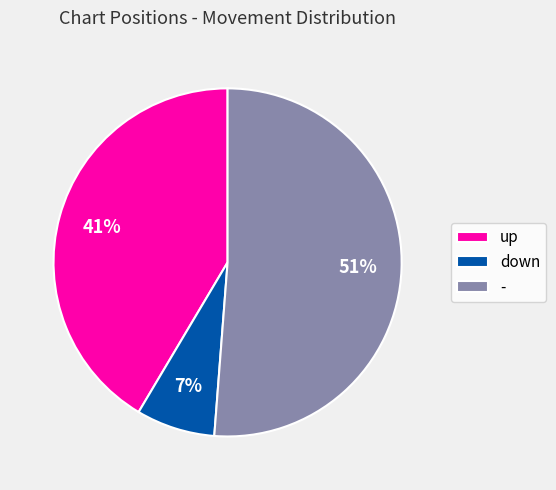

Between down and up, which is larger?

up